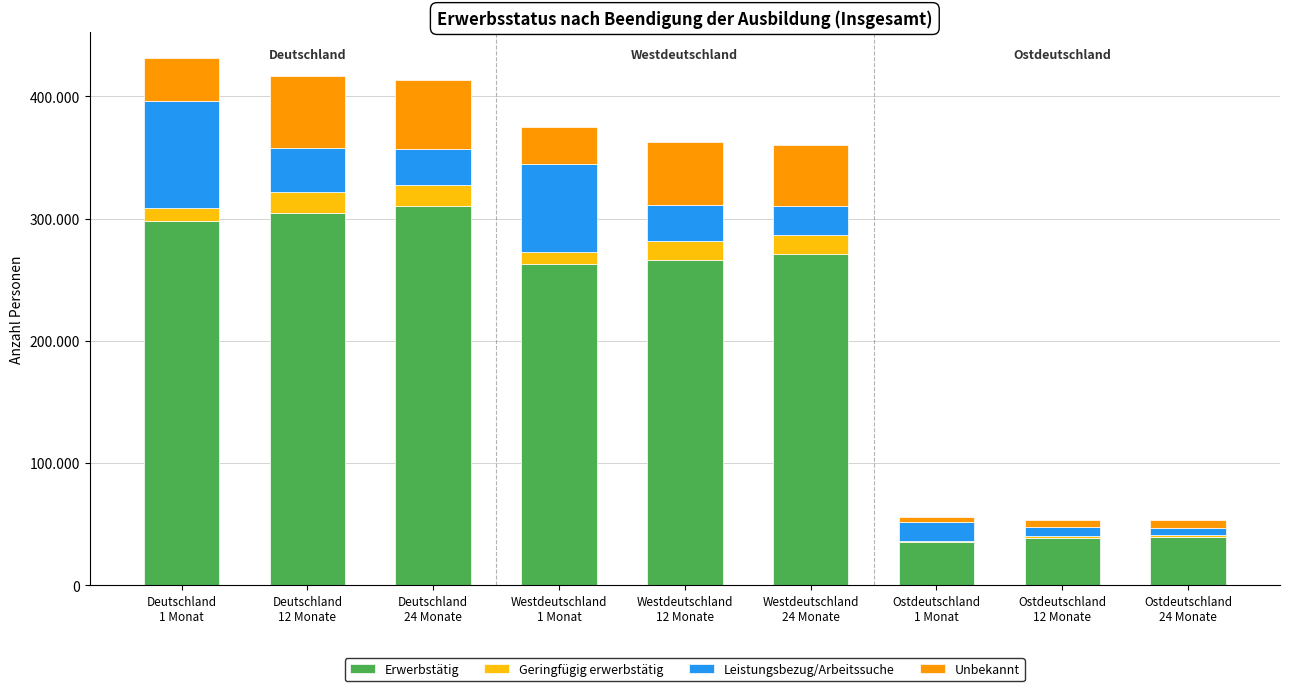

What is the label of the 4th bar from the right?

Westdeutschland
24 Monate